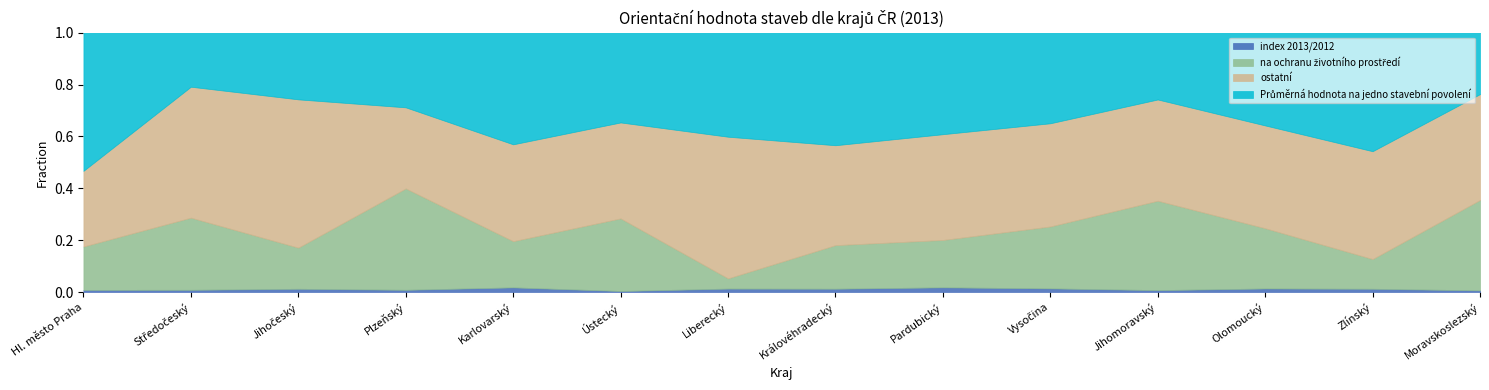

Where is na ochranu životního prostředí nearest to the value 2585?

Ústecký